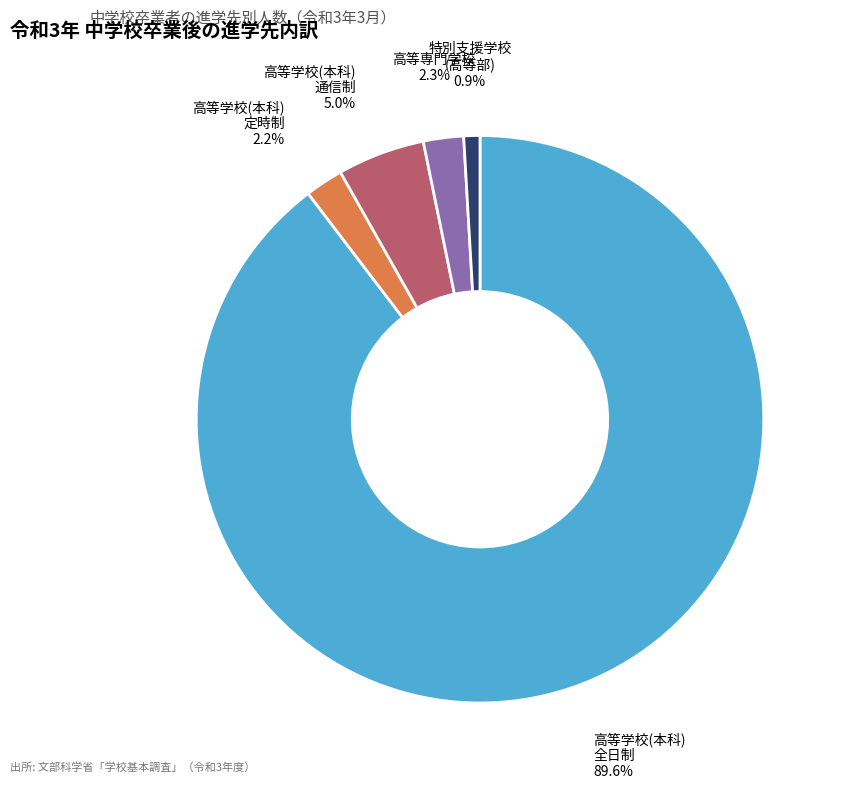

Is there any slice that represents more than half of the pie?

Yes